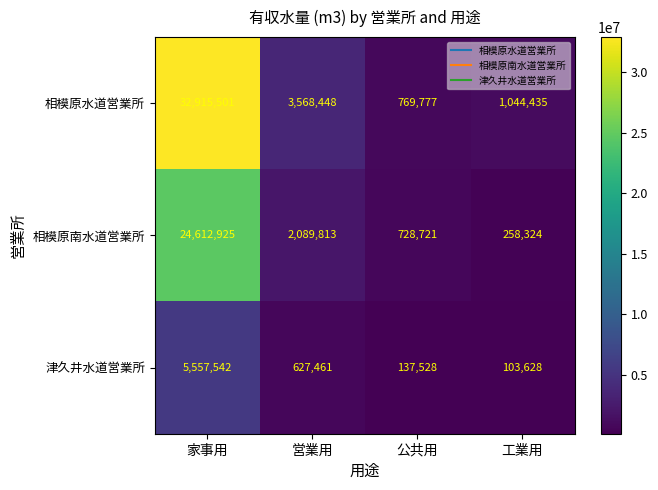

What is the average value of the 相模原水道営業所 series?

9574540